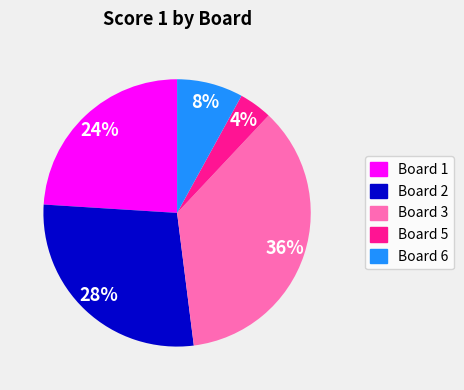

Count the number of slices in the pie.

5